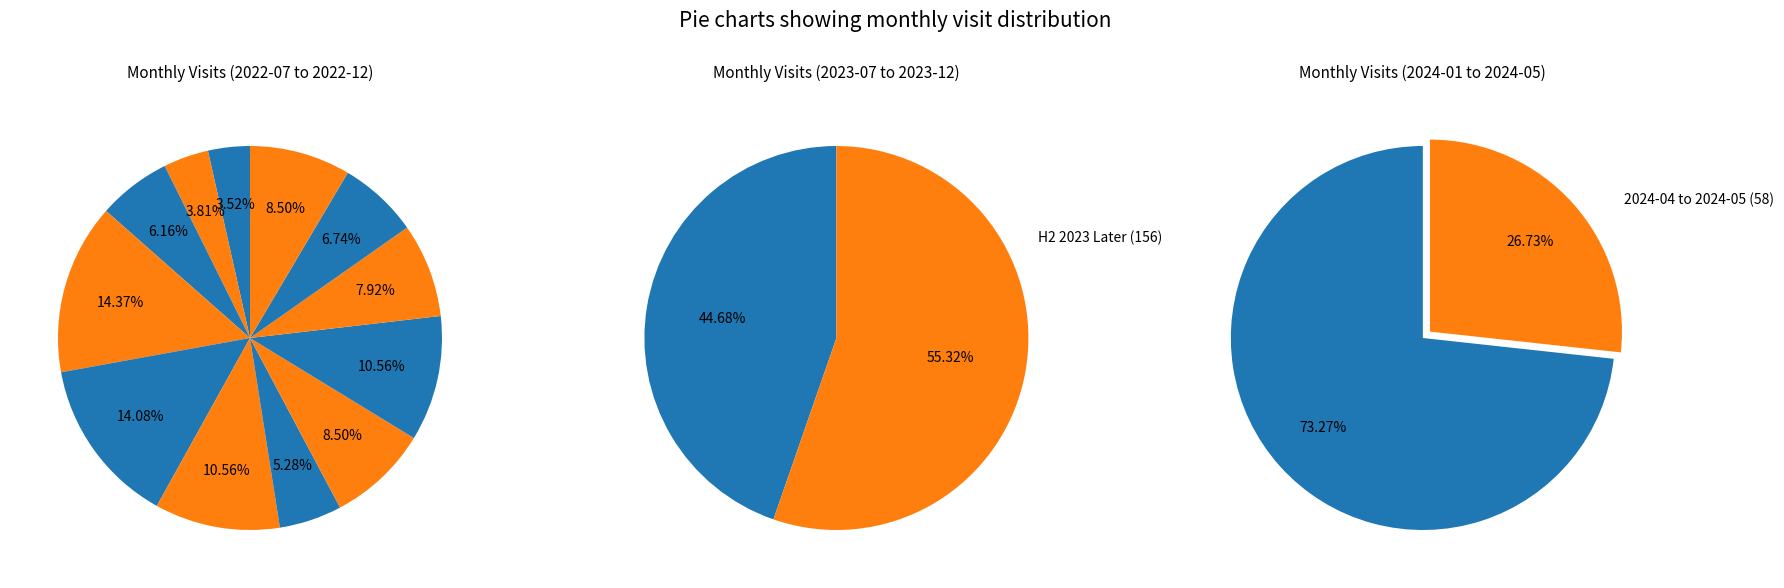

Combined, do 2023-04 and 2023-06 account for over 50%?

No